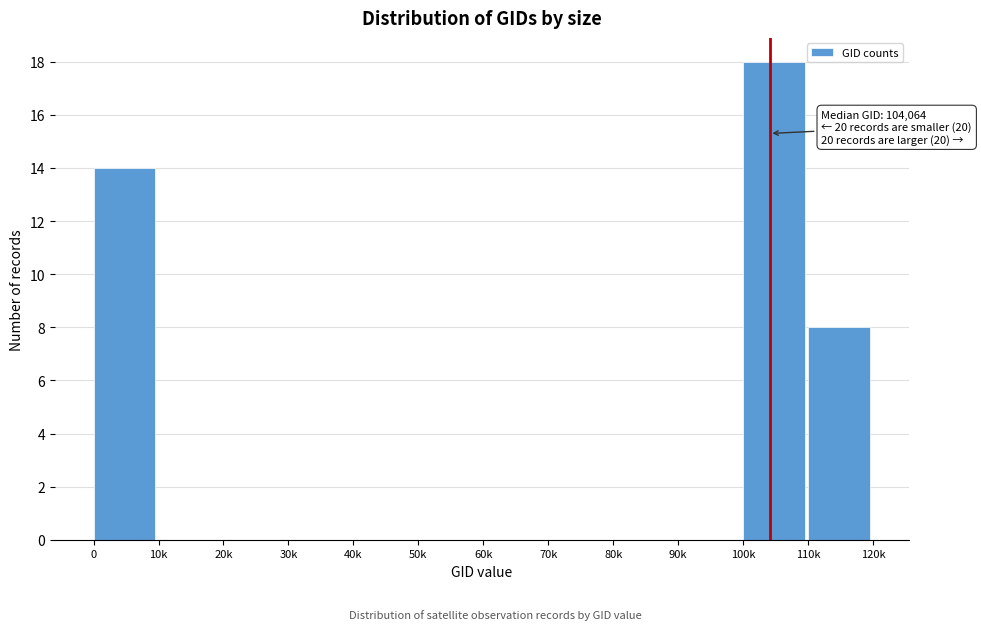

Reading right to left, what are all the values shown in this chart?

110k=8	100k=18	90k=0	80k=0	70k=0	60k=0	50k=0	40k=0	30k=0	20k=0	10k=0	0=14